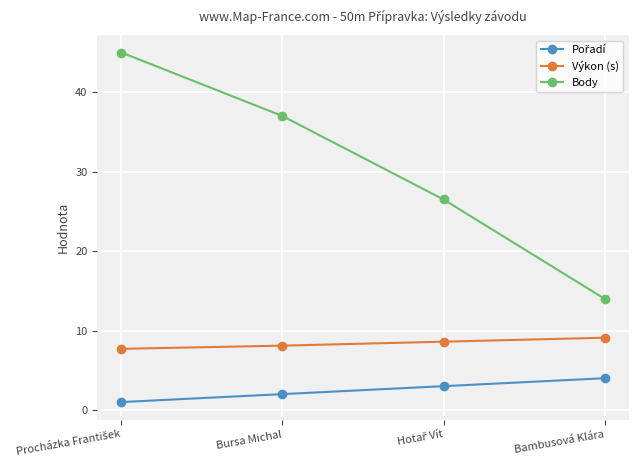

What is the greatest value displayed?

45.0